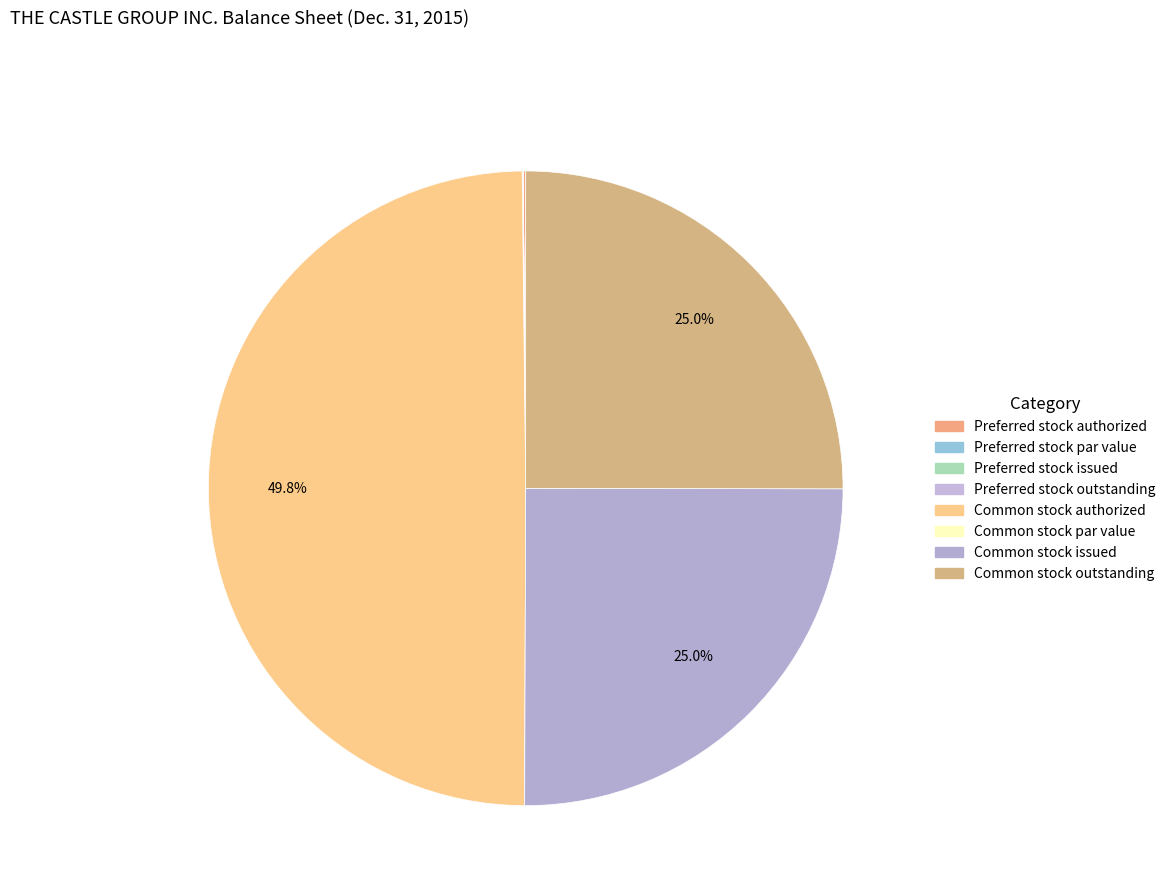

To the nearest percent, what portion does Common stock issued represent?

25%